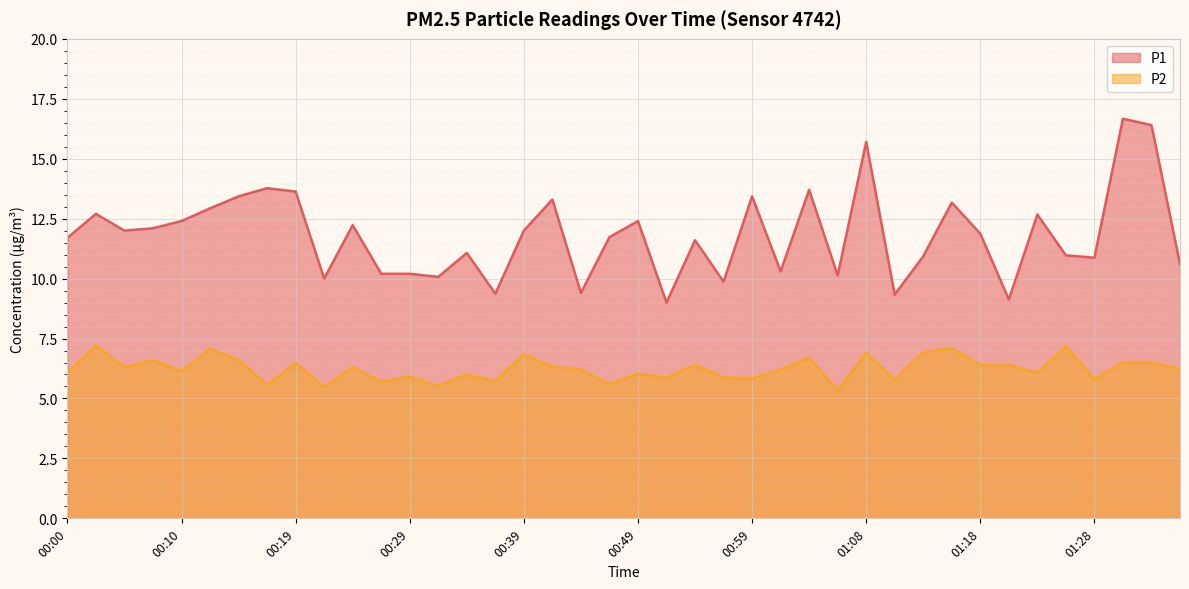

Reading right to left, transcribe all the data shown in this chart.

P1: 10.6	16.4	16.7	10.9	11.0	12.7	9.1	11.9	13.2	10.9	9.3	15.7	10.1	13.7	10.3	13.4	9.9	11.6	9.0	12.4	11.7	9.4	13.3	12.0	9.4	11.1	10.1	10.2	10.2	12.2	10.0	13.6	13.8	13.4	12.9	12.4	12.1	12.0	12.7	11.7
P2: 6.2	6.5	6.5	5.8	7.2	6.1	6.4	6.4	7.1	6.9	5.8	6.9	5.3	6.7	6.2	5.8	5.9	6.4	5.9	6.0	5.6	6.2	6.3	6.8	5.7	6.0	5.5	5.9	5.7	6.3	5.5	6.5	5.6	6.6	7.1	6.1	6.6	6.3	7.2	6.1